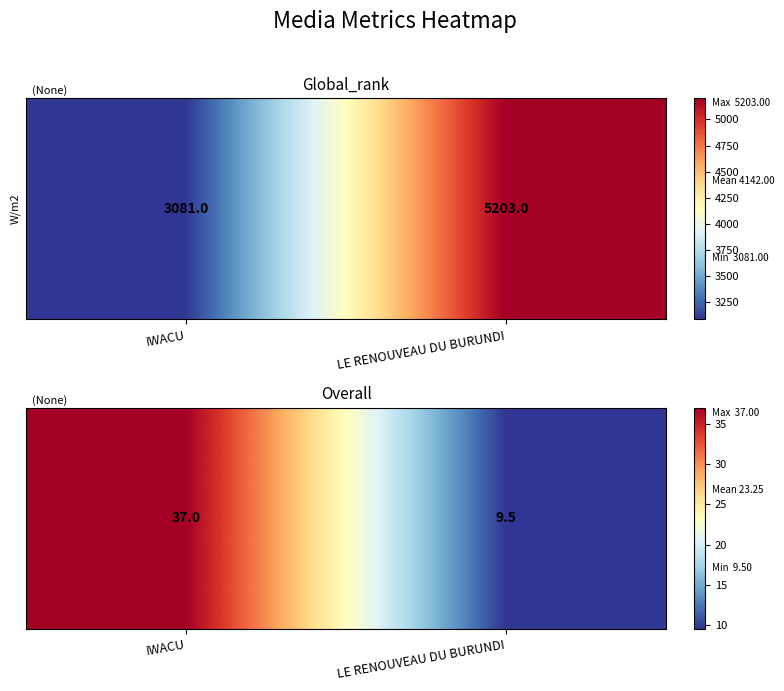

Rank the categories by value from lowest to highest.

LE RENOUVEAU DU BURUNDI, IWACU